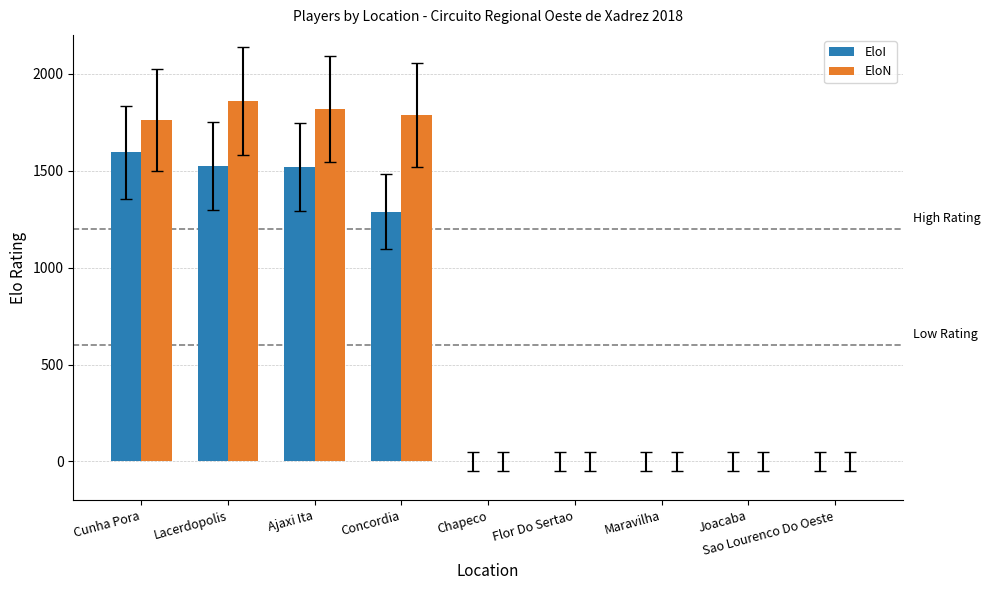

Between Lacerdopolis and Chapeco, which series saw the biggest shift?

EloN